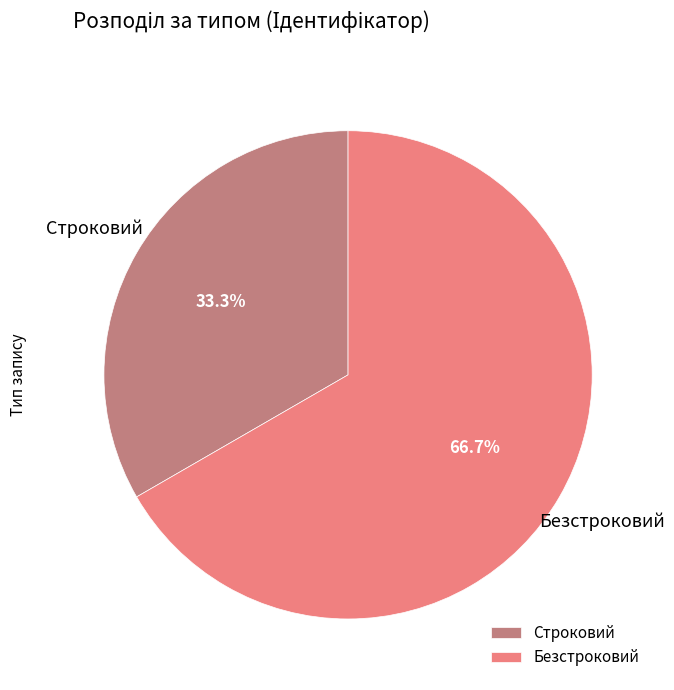

How many slices are in this pie chart?

2